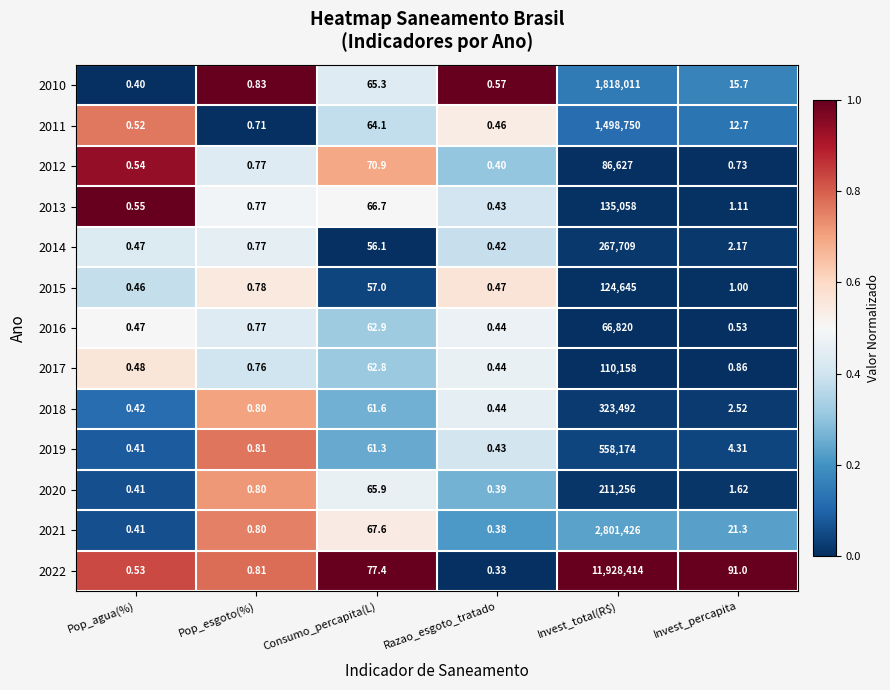

Where is 2021 nearest to the value 1400713?

Consumo_percapita(L)